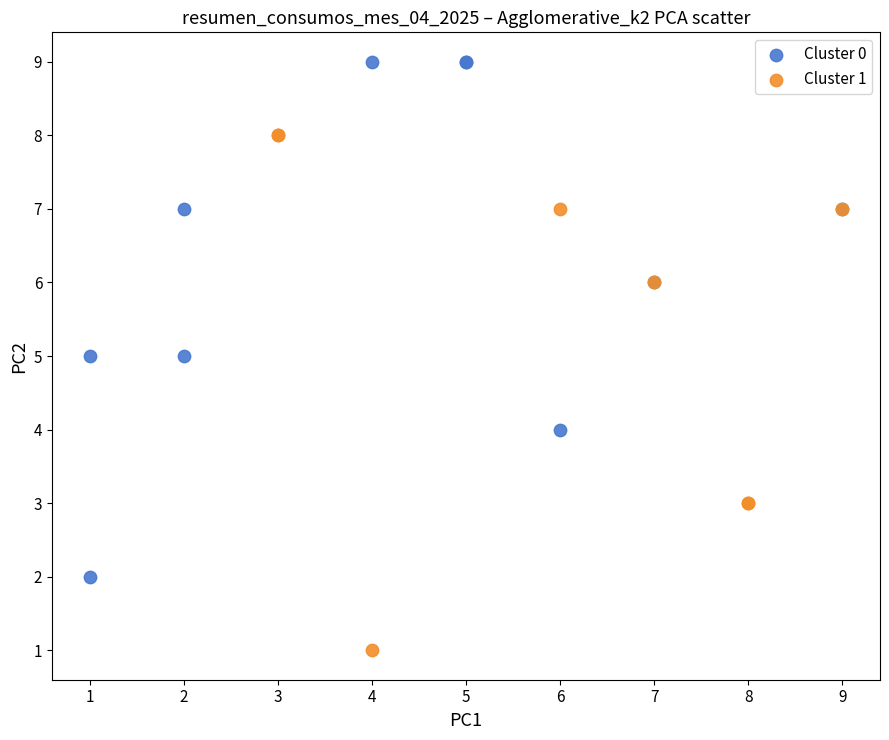

Which series contains the lowest Y value?

Cluster 1